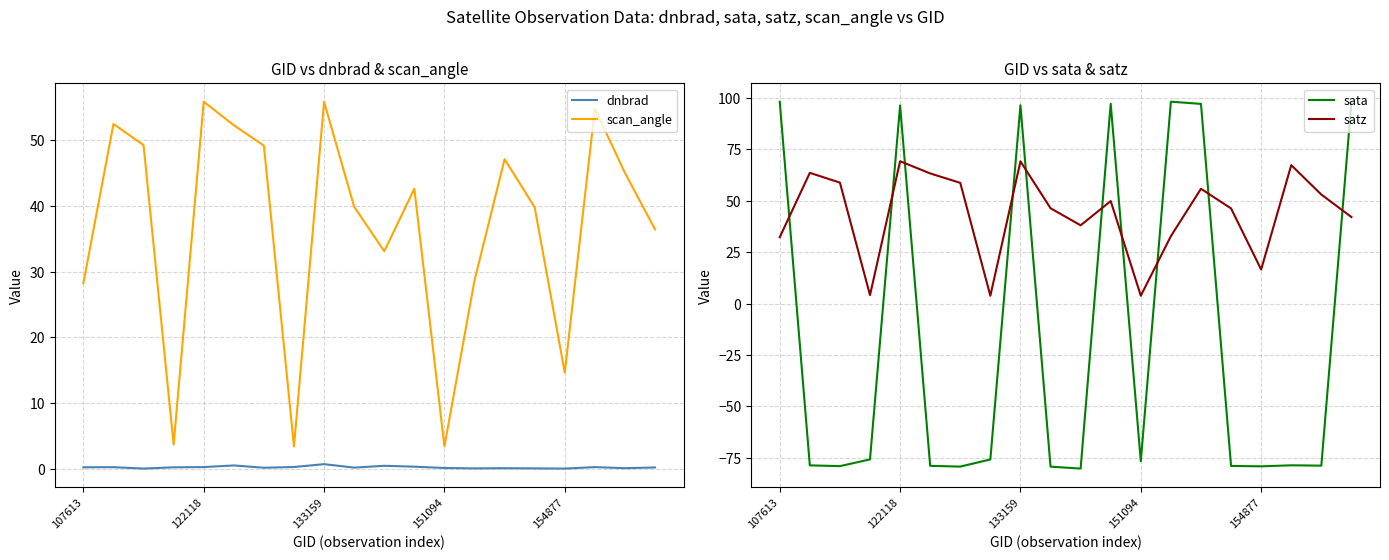

What position from the left is 5?

6